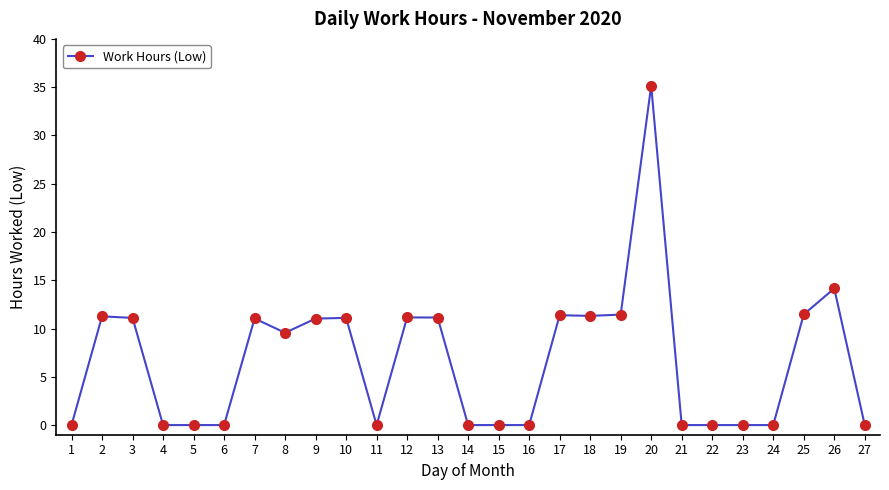

How many series are shown in this chart?

1